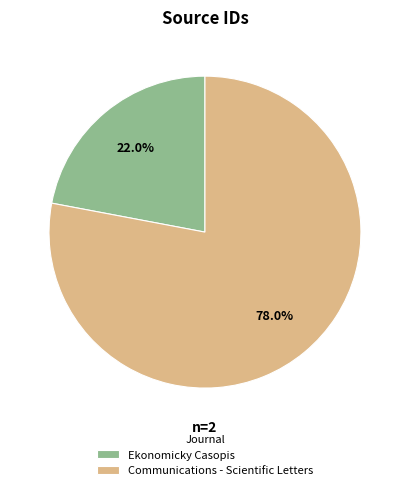

To the nearest percent, what is the combined percentage of Communications - Scientific Letters and Ekonomicky Casopis?

100%